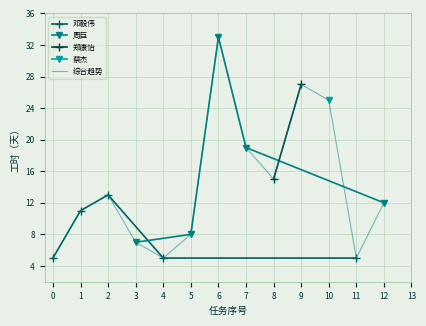

How many interior local peaks does the 邓毅伟 series have?

1